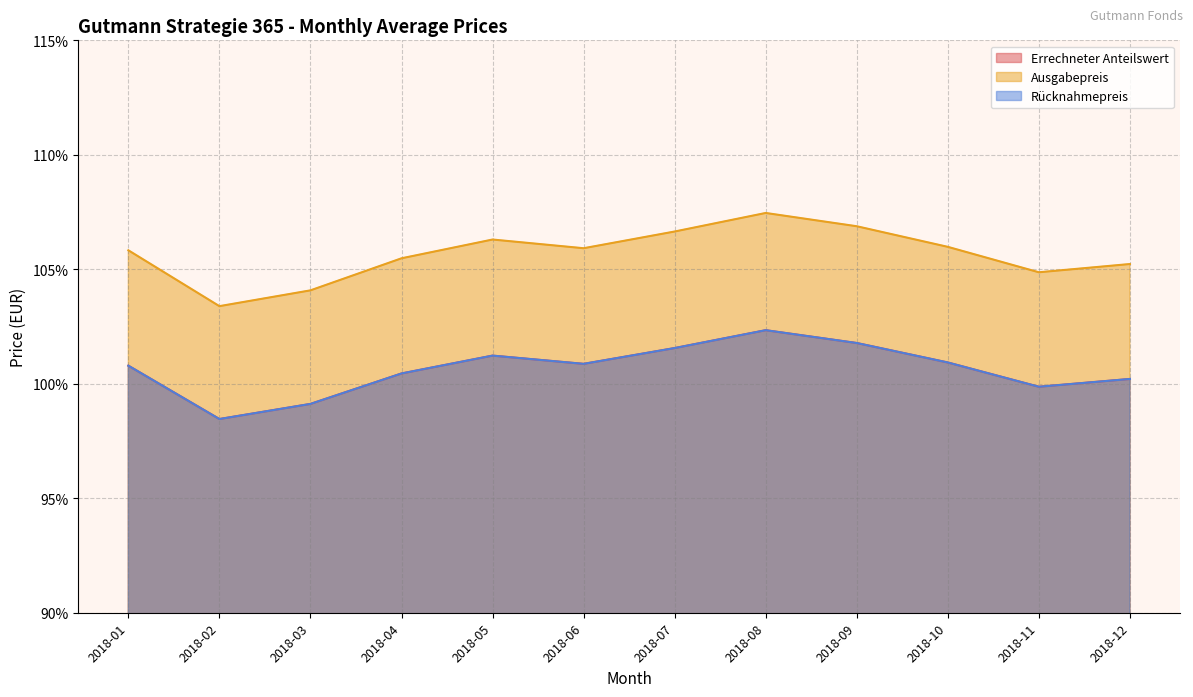

Is it true that Rücknahmepreis equals 101.2 at 2018-05?

True